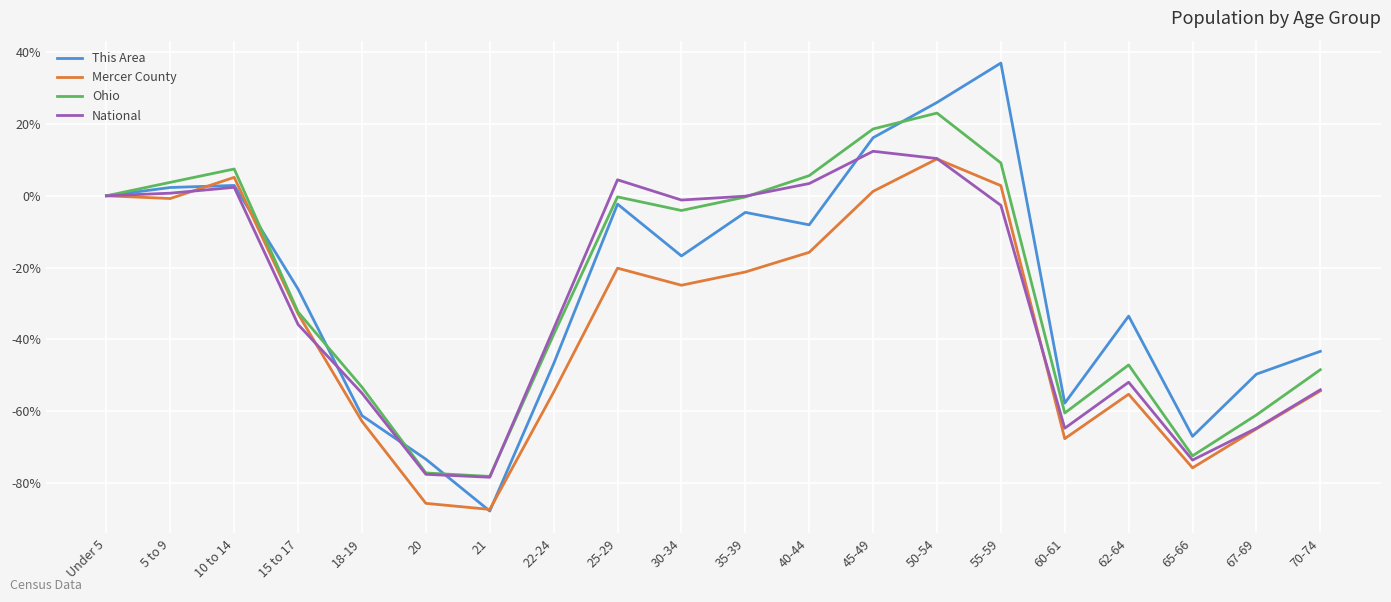

Rank the series at 55-59 from lowest to highest value.

National, Mercer County, Ohio, This Area